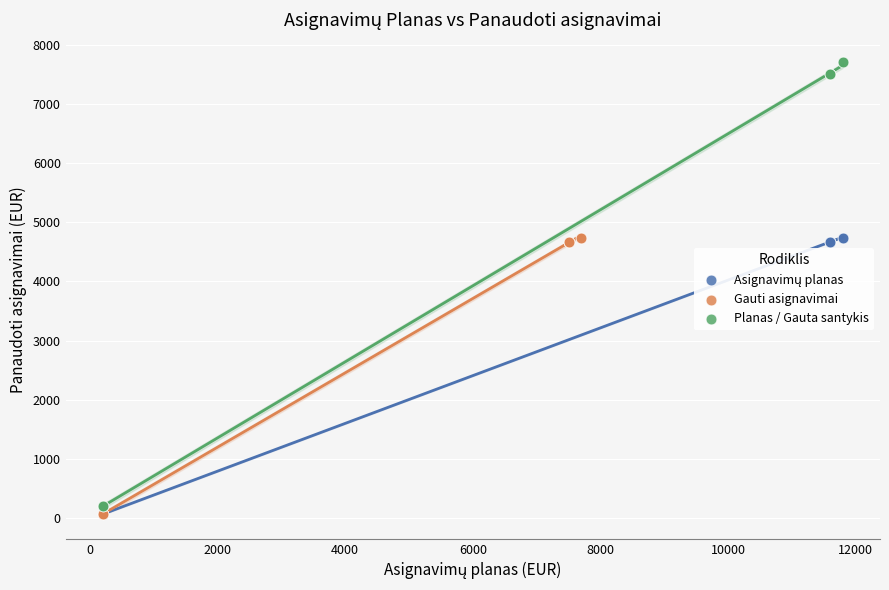

Which series has the widest spread of Y values?

Planas / Gauta santykis